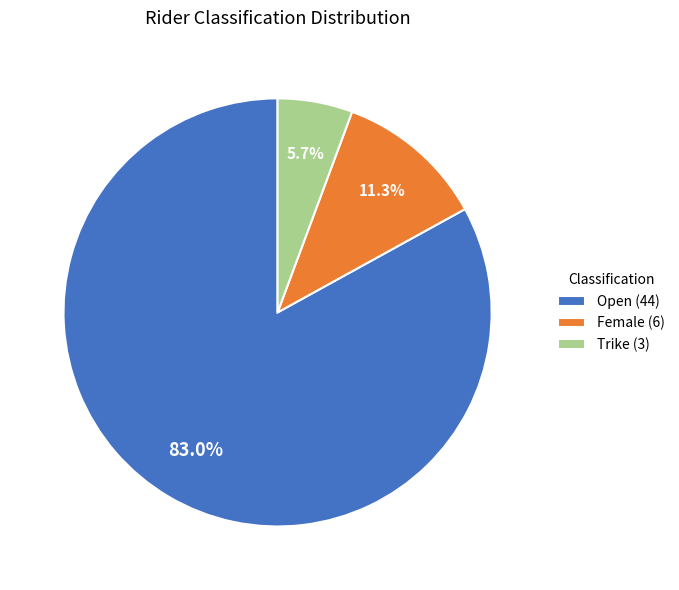

What is the ratio of the value at Open (44) to the value at Female (6)?

7.3